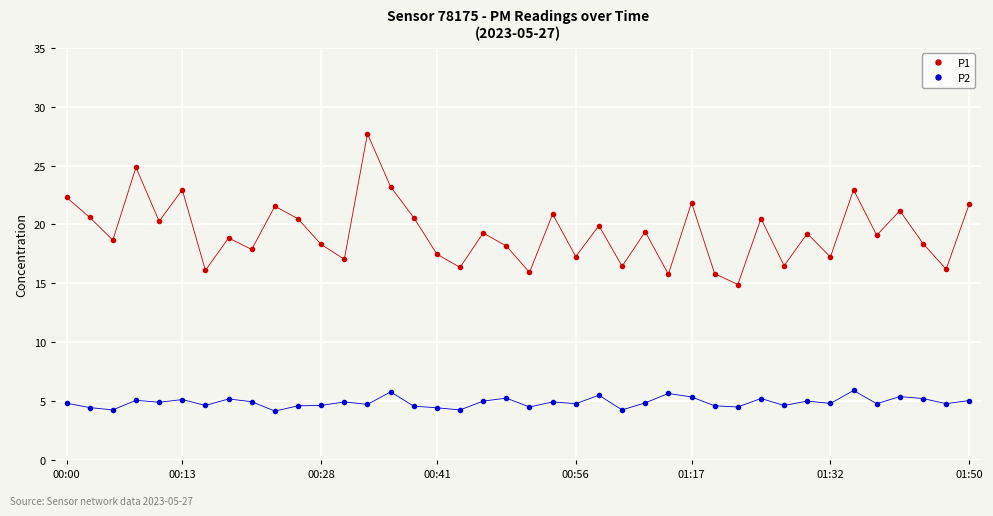

True or false: P2 and P1 cross at least once.

False